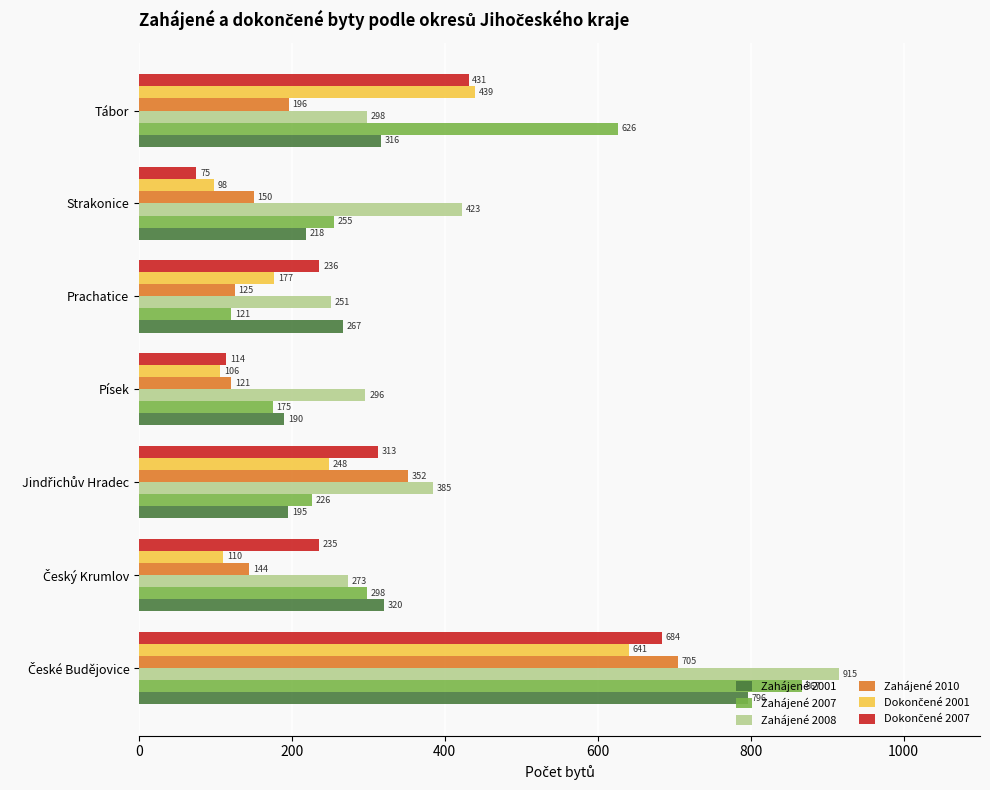

What is the difference between the maximum and minimum values in the Zahájené 2008 series?

664